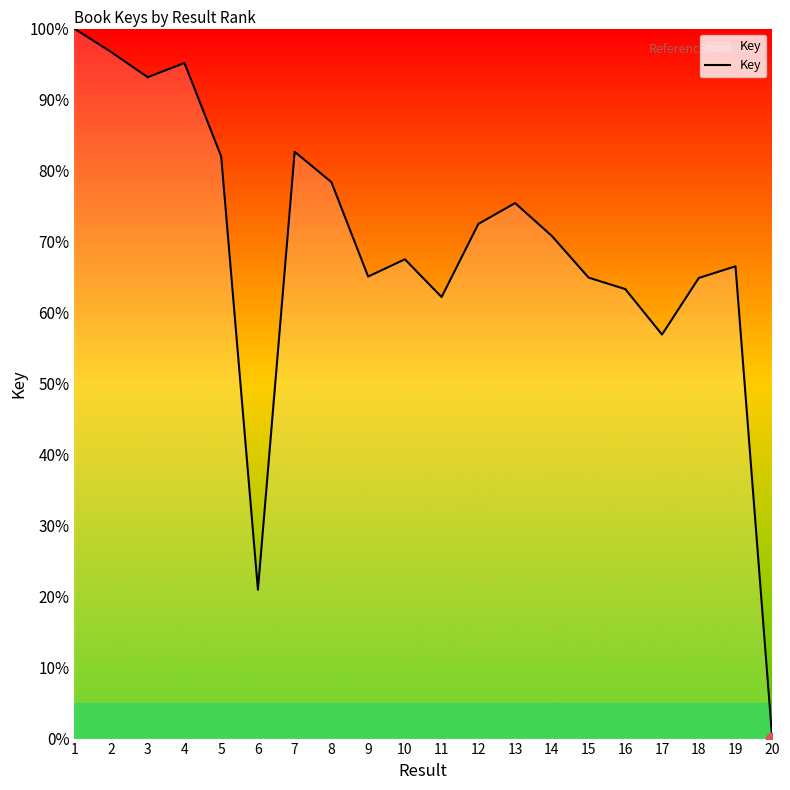

What is the change in value from 12 to 17?

-15.6